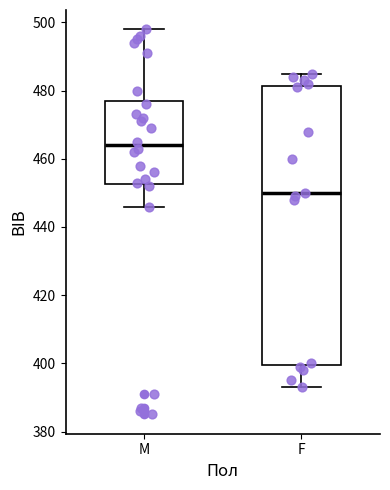

Where does the upper whisker of the box for M end on the y-axis? The values are not printed on the chart, so give them approximately, as read against the axis.

498